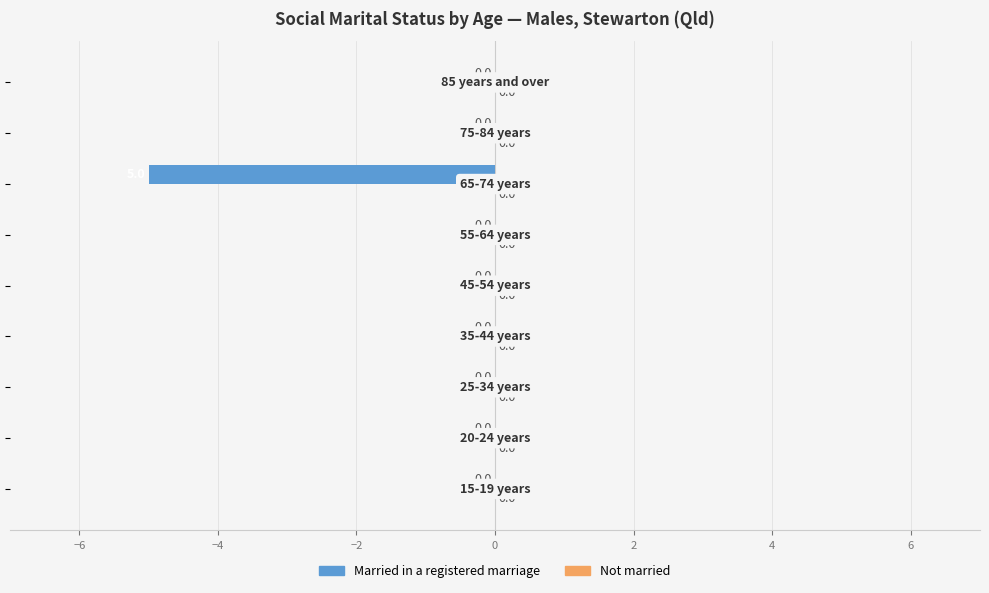

What is the sum of all values?

-5